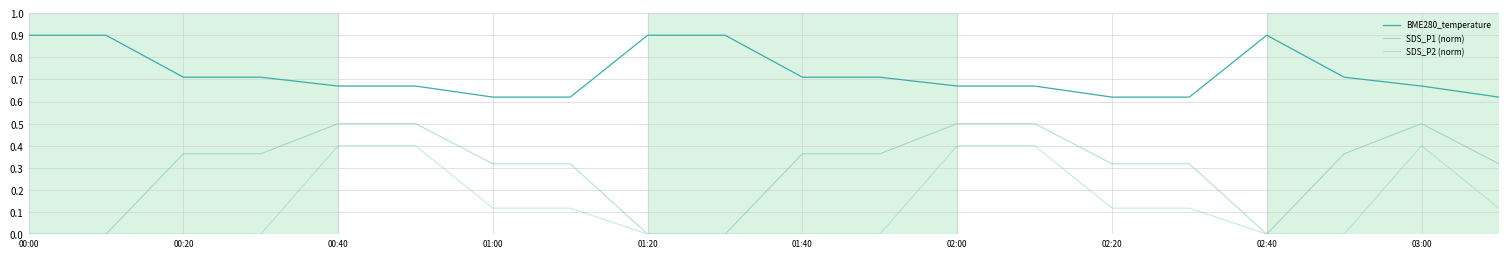

Reading left to right, transcribe all the data shown in this chart.

BME280_temperature: 0.9	0.9	0.7	0.7	0.7	0.7	0.6	0.6	0.9	0.9	0.7	0.7	0.7	0.7	0.6	0.6	0.9	0.7	0.7	0.6
SDS_P1 (norm): 0.0	0.0	0.4	0.4	0.5	0.5	0.3	0.3	0.0	0.0	0.4	0.4	0.5	0.5	0.3	0.3	0.0	0.4	0.5	0.3
SDS_P2 (norm): 0.0	0.0	0.0	0.0	0.4	0.4	0.1	0.1	0.0	0.0	0.0	0.0	0.4	0.4	0.1	0.1	0.0	0.0	0.4	0.1